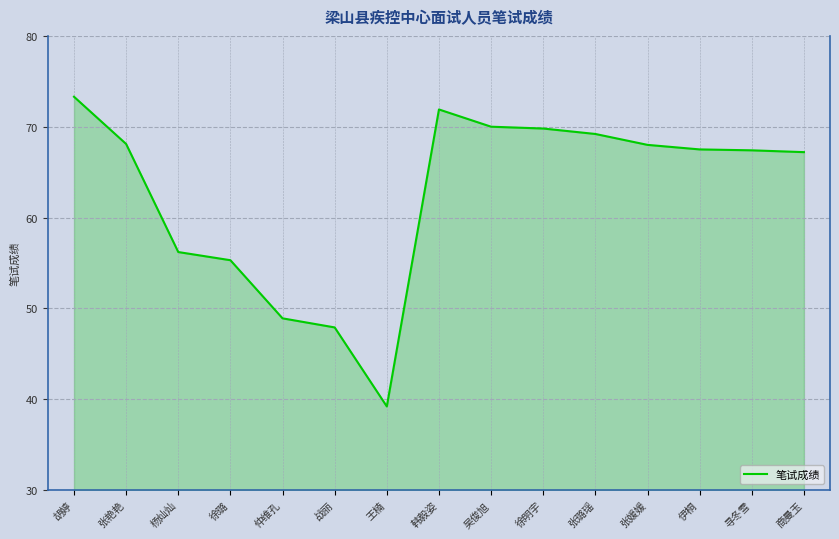

What is the change in value from 伊桐 to 寻冬雪?

-0.1